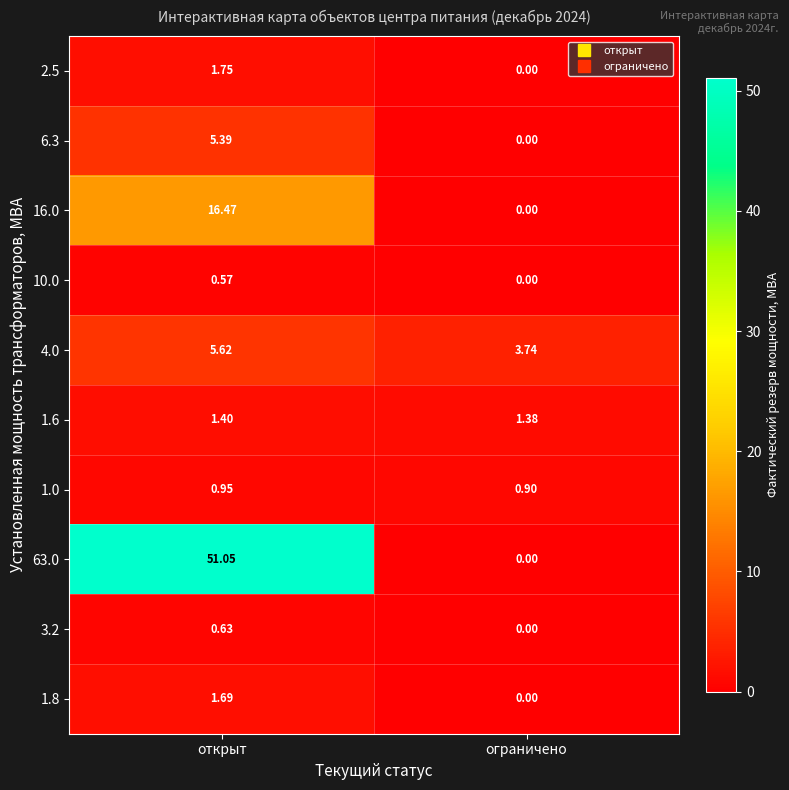

What is the spread (max minus min) of values at открыт?

50.5